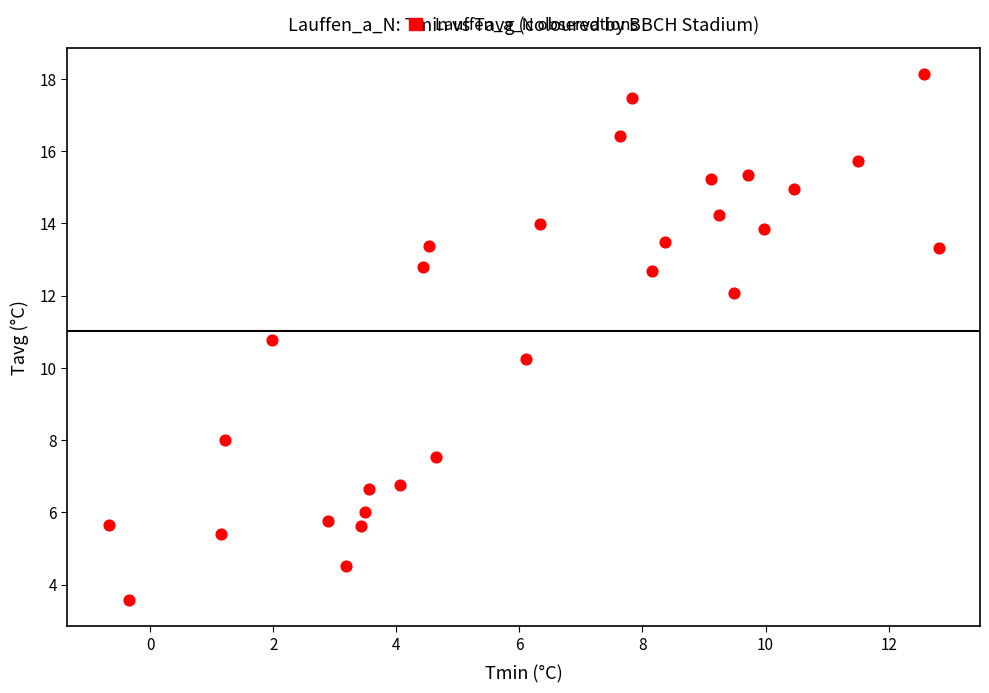

What is the range of Y values (max minus min)?

14.6